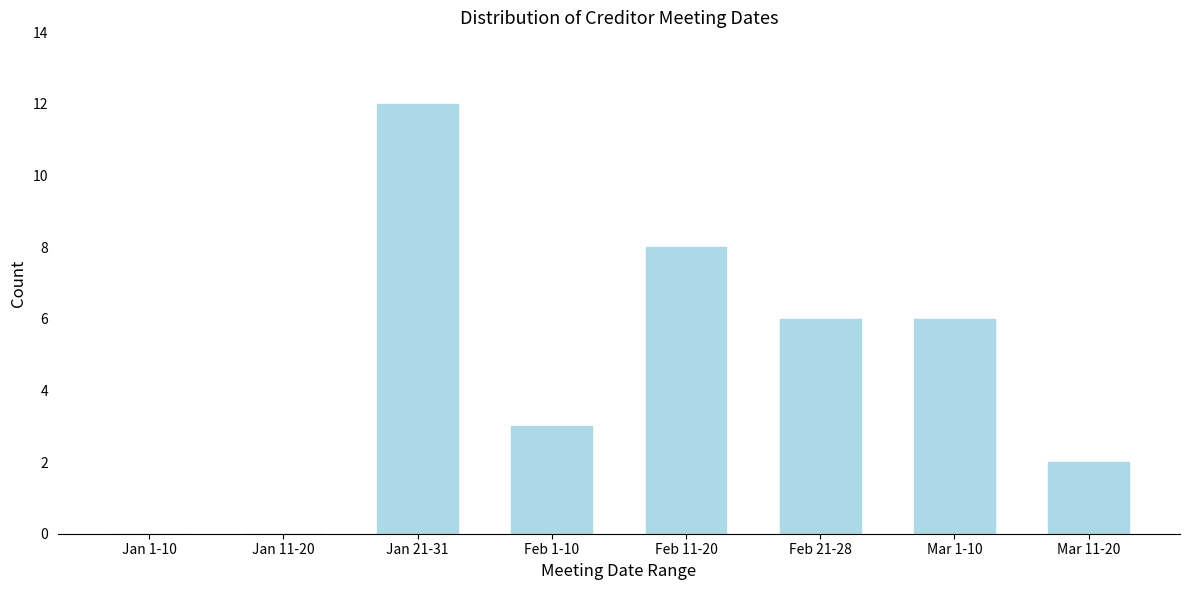

Reading left to right, transcribe all the data shown in this chart.

Jan 1-10=0	Jan 11-20=0	Jan 21-31=12	Feb 1-10=3	Feb 11-20=8	Feb 21-28=6	Mar 1-10=6	Mar 11-20=2